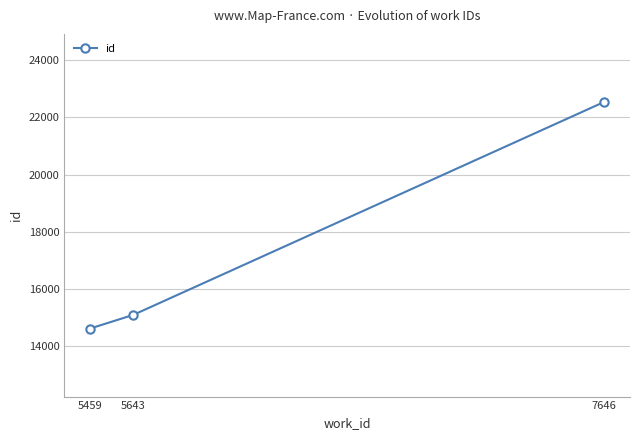

Where is the data nearest to the value 18574?

5643